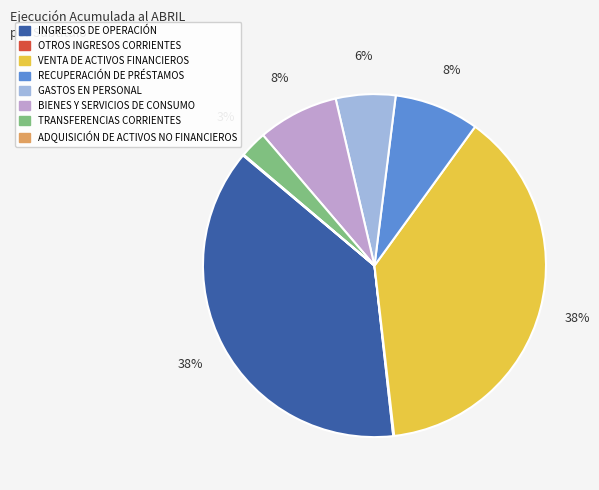

Is there any slice that represents more than half of the pie?

No